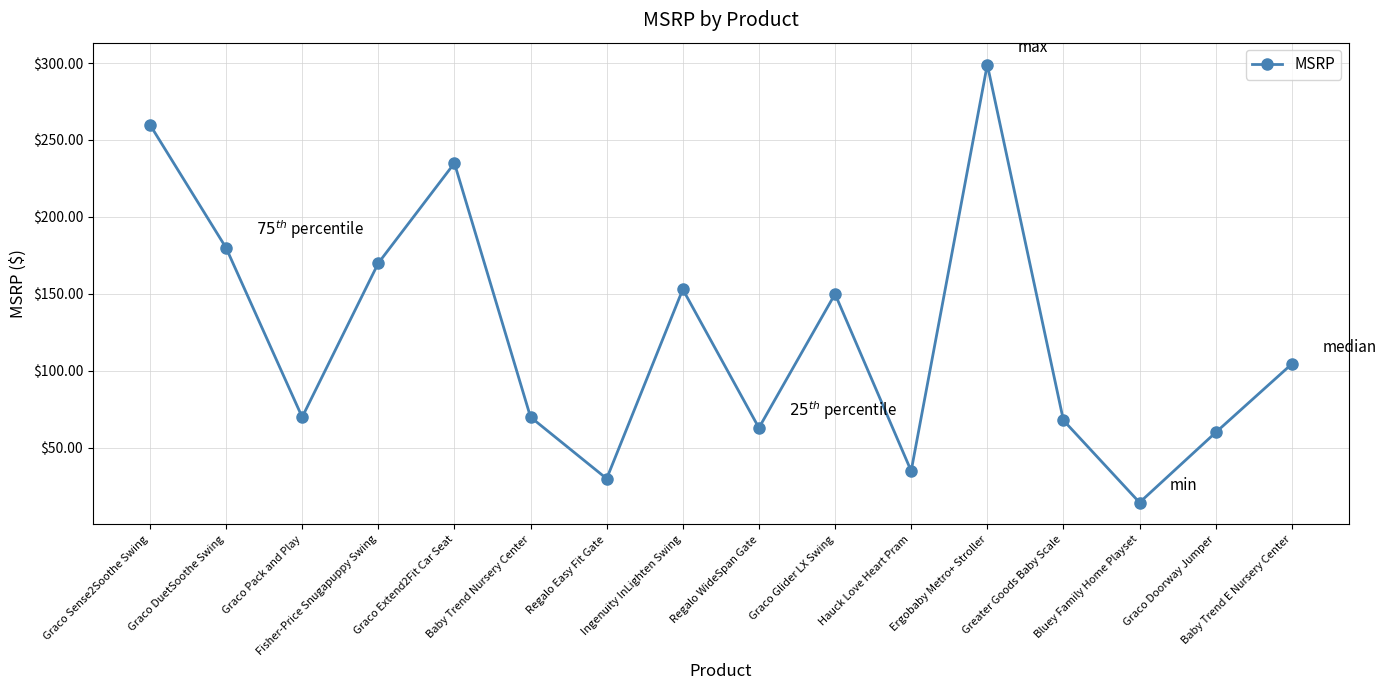

Where does the data first go above 104?

Graco Sense2Soothe Swing